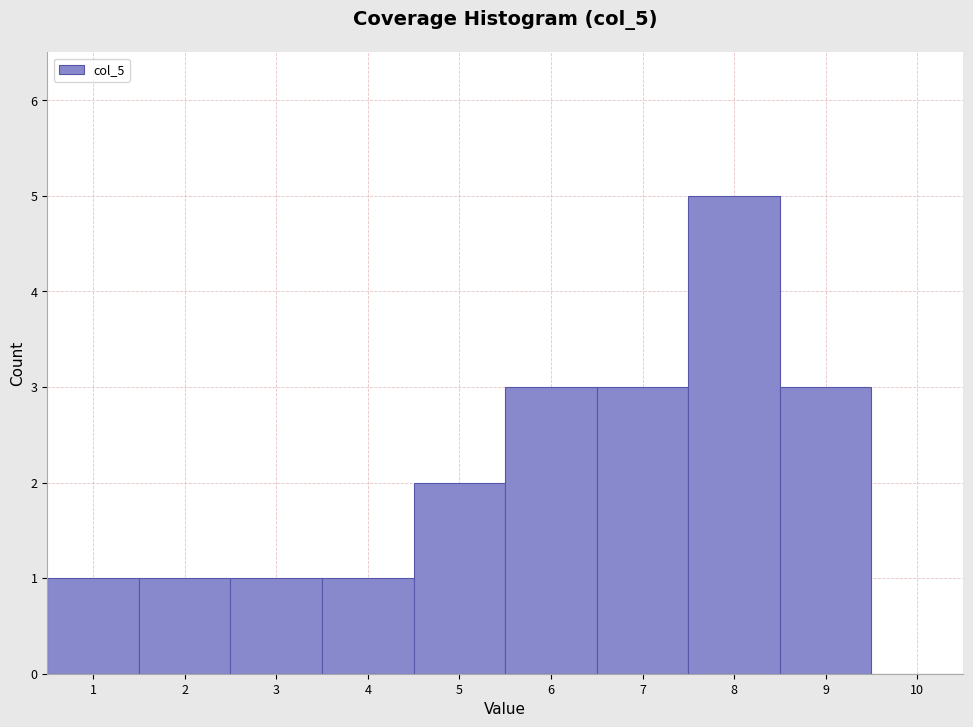

Over which range of the x-axis is the bar tallest?

7.5 to 8.5